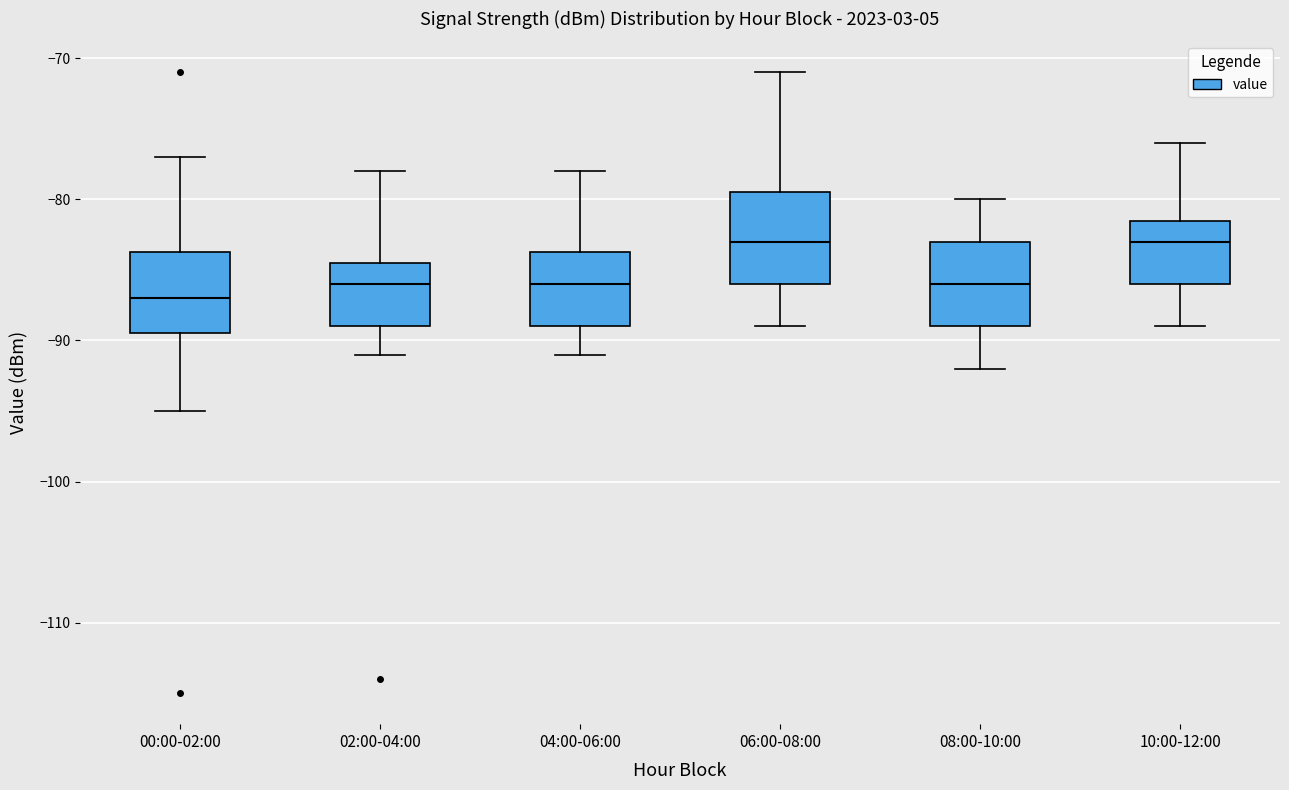

Which box's median line is the lowest?

00:00-02:00